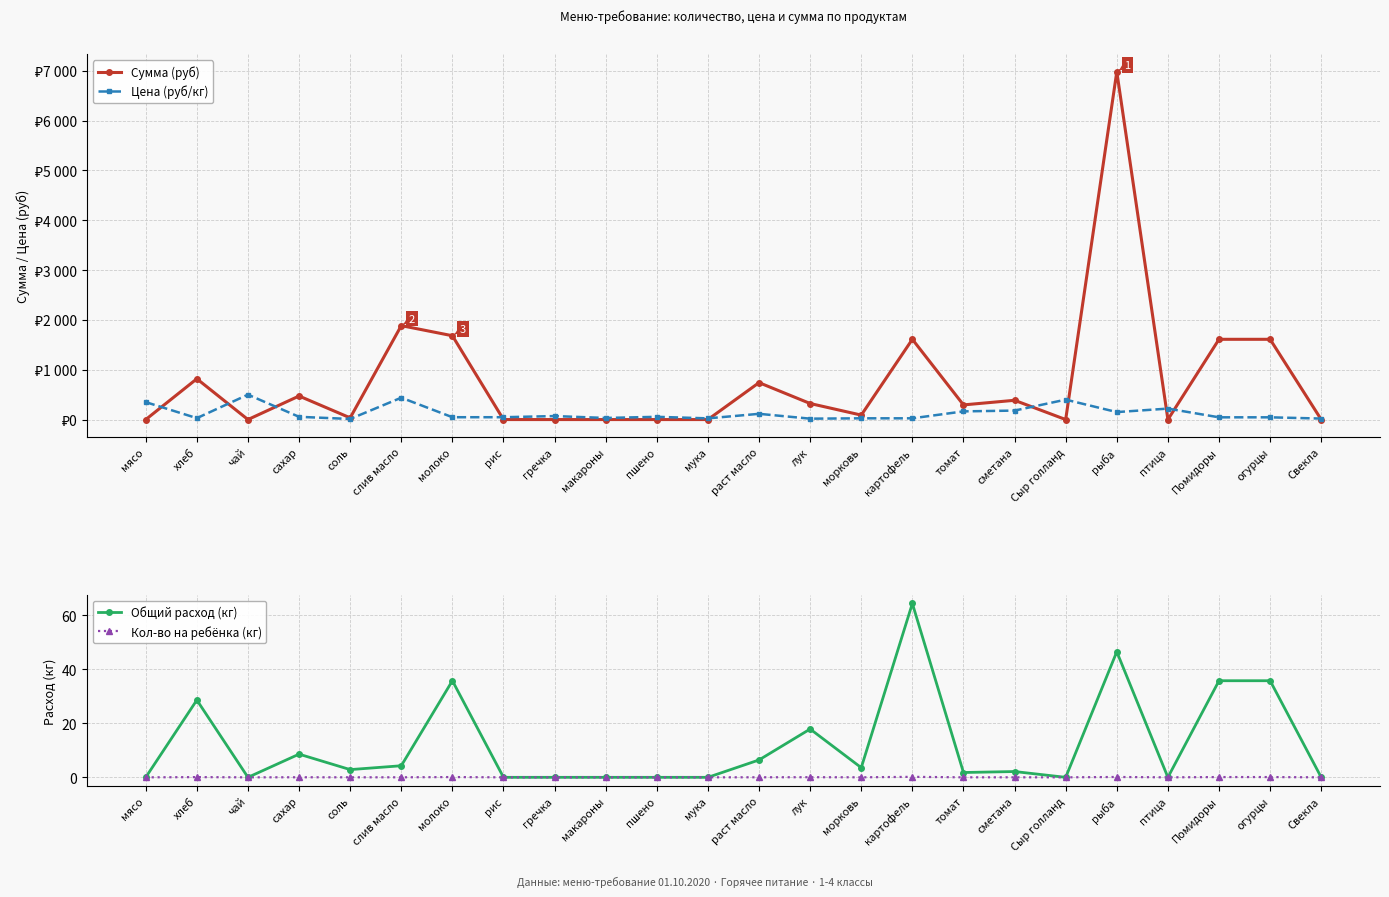

After their last crossing, which series has the higher values: Сумма (руб) or Цена (руб/кг)?

Цена (руб/кг)